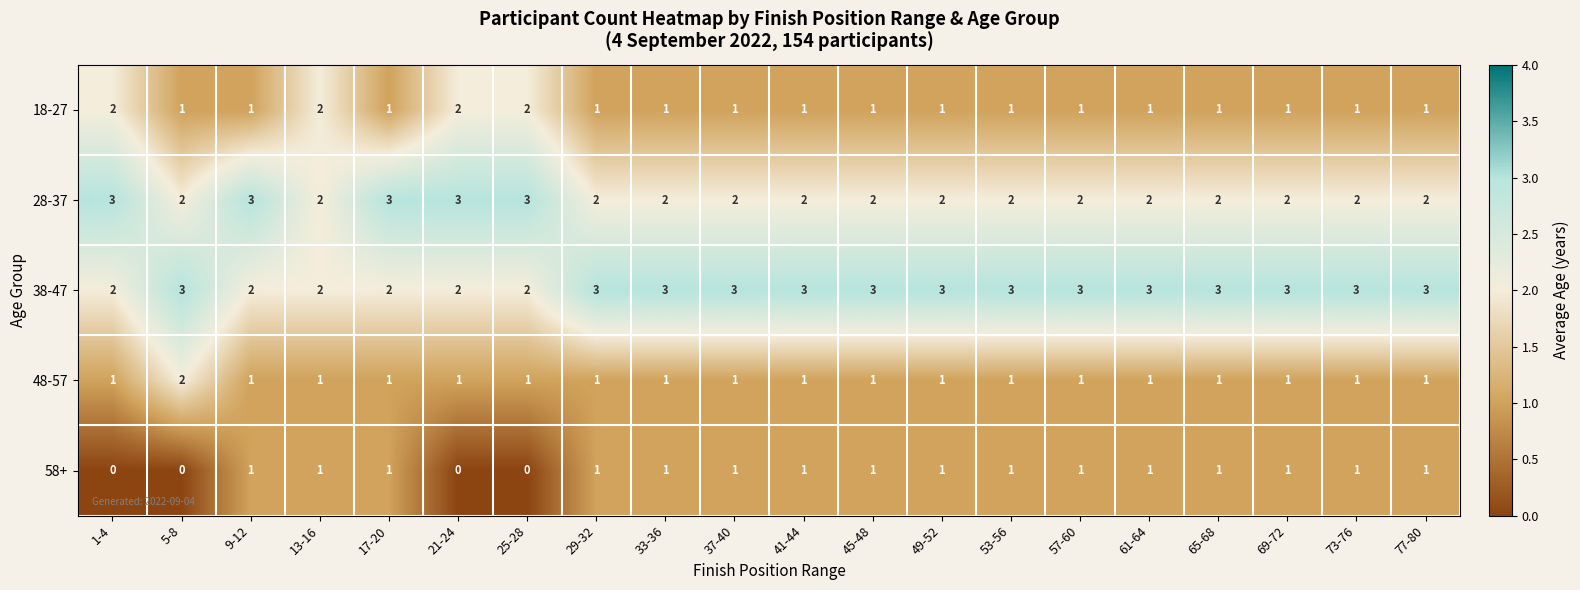

Is it true that 28-37 equals 3 at 25-28?

True